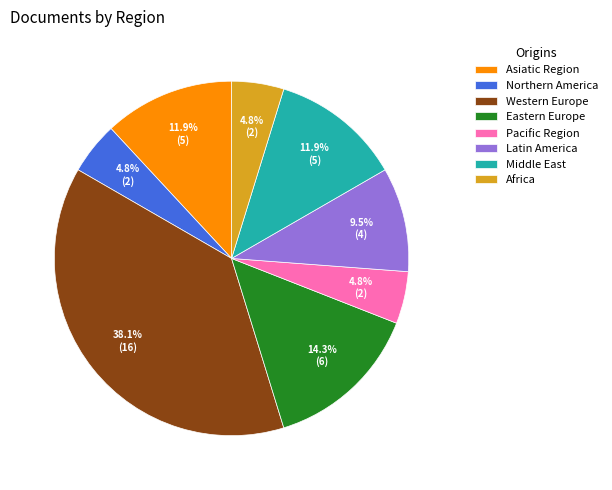

Is Pacific Region the majority of the pie?

No